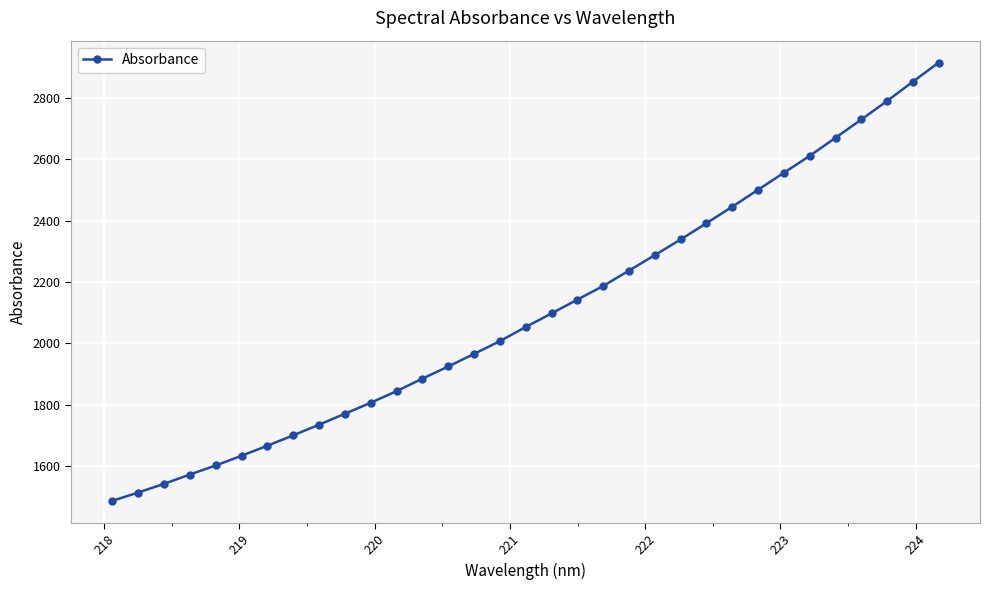

What is the difference between the maximum and minimum values?

1426.2